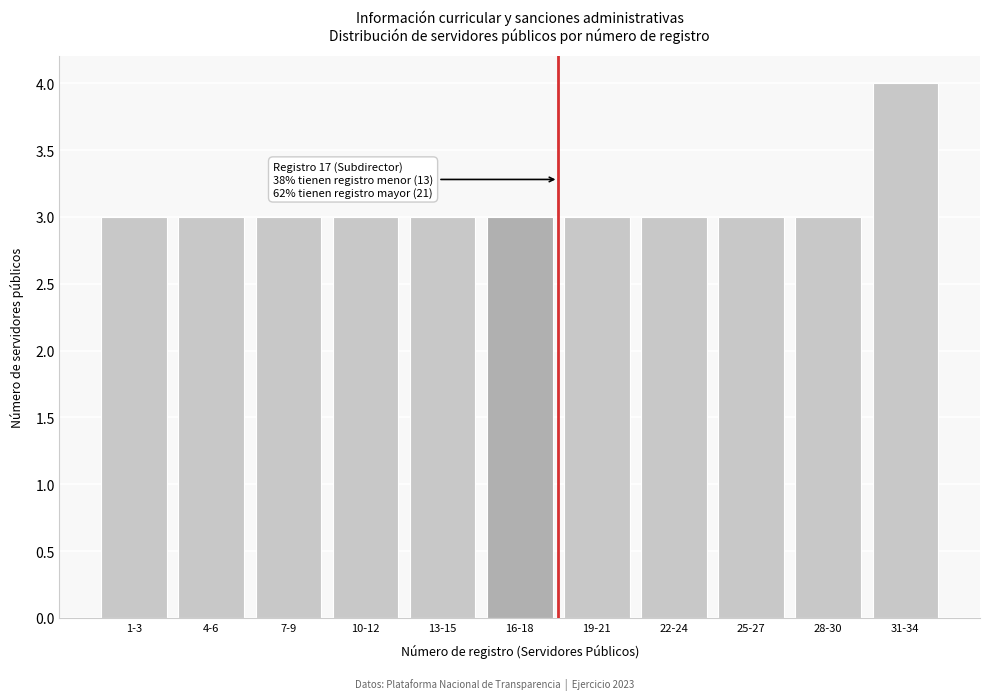

Reading left to right, list all the values displayed in this chart.

1-3=3	4-6=3	7-9=3	10-12=3	13-15=3	16-18=3	19-21=3	22-24=3	25-27=3	28-30=3	31-34=4